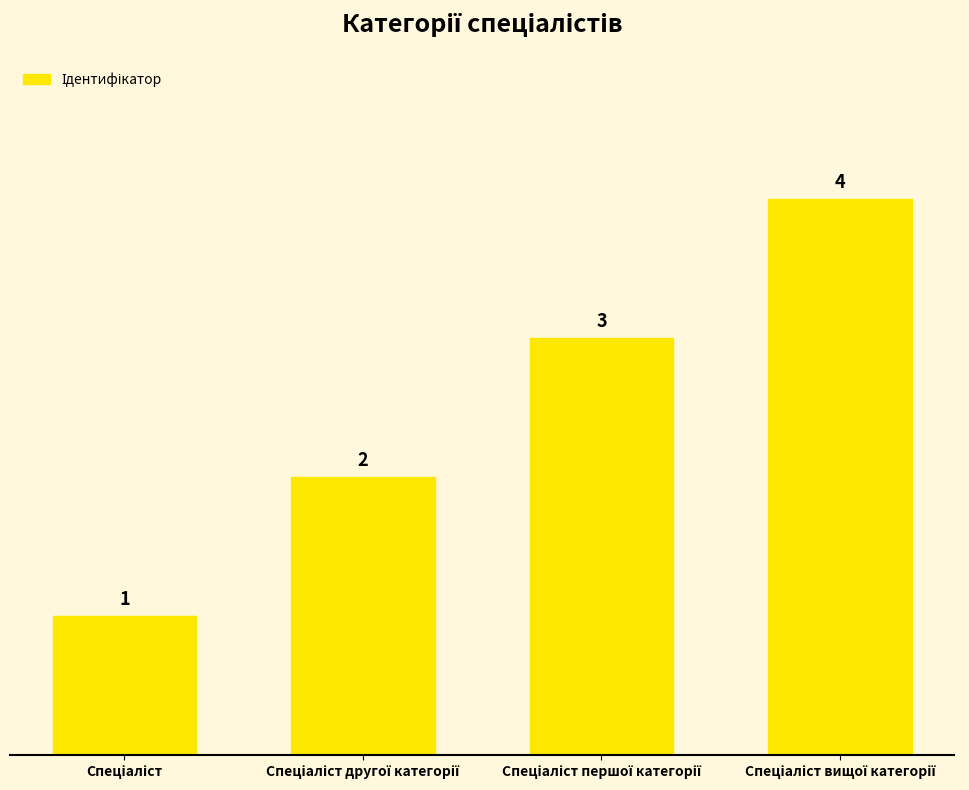

What is the sum of all values?

10